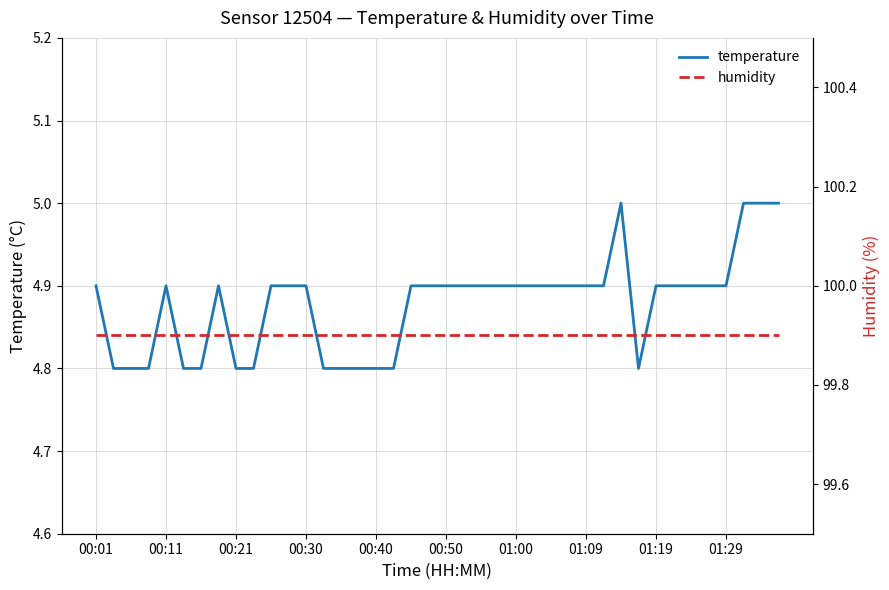

What is the average value of the temperature series?

4.9